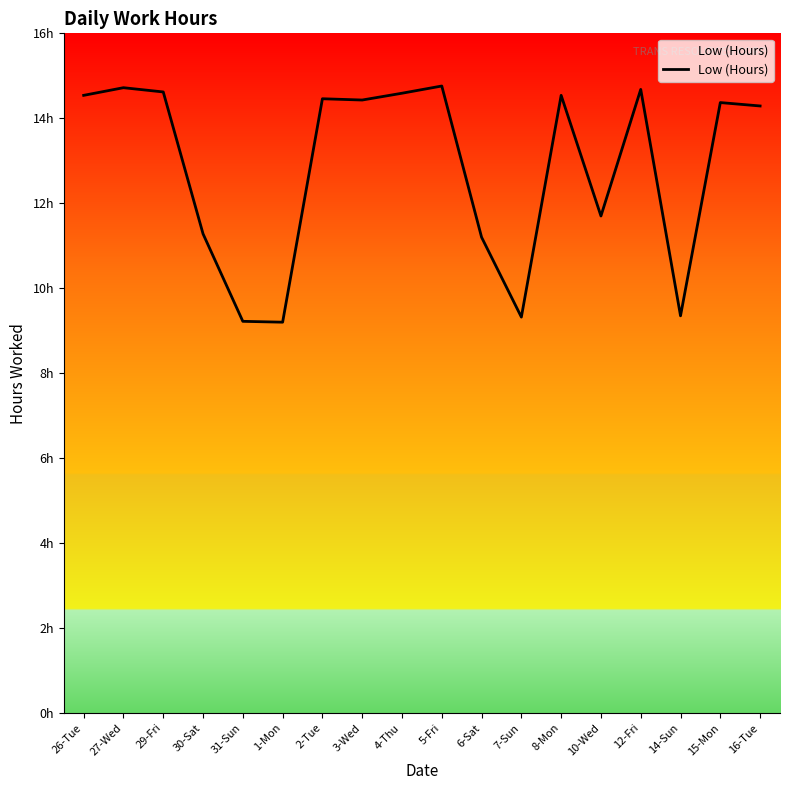

Reading left to right, transcribe all the data shown in this chart.

14.5	14.7	14.6	11.3	9.2	9.2	14.5	14.4	14.6	14.8	11.2	9.3	14.5	11.7	14.7	9.3	14.4	14.3